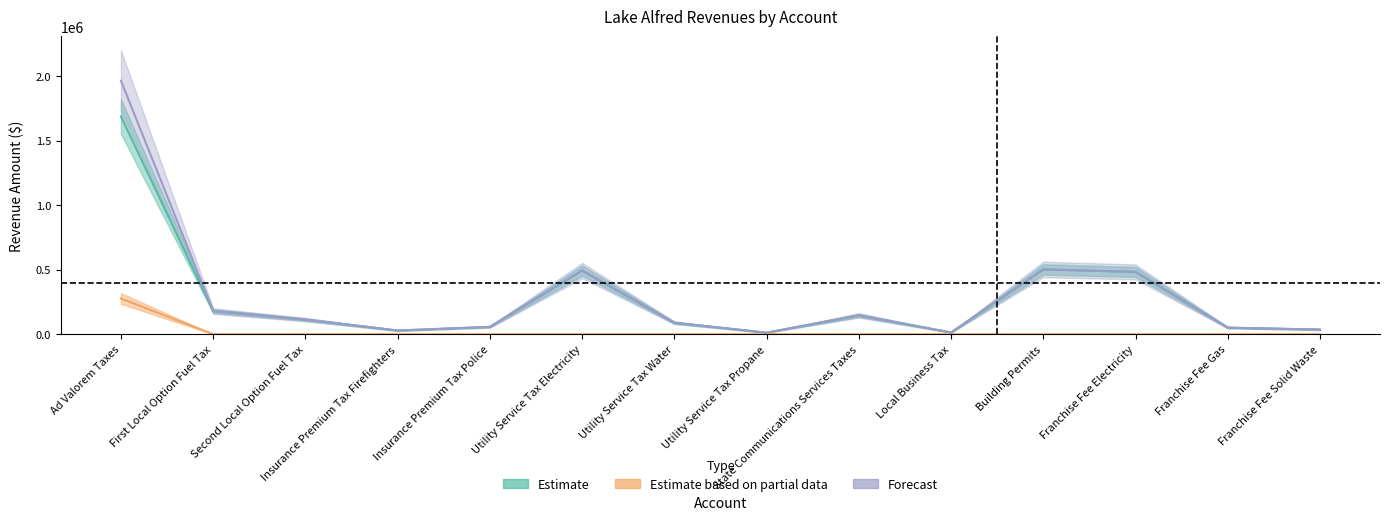

True or false: General and Special Revenue cross at least once.

False